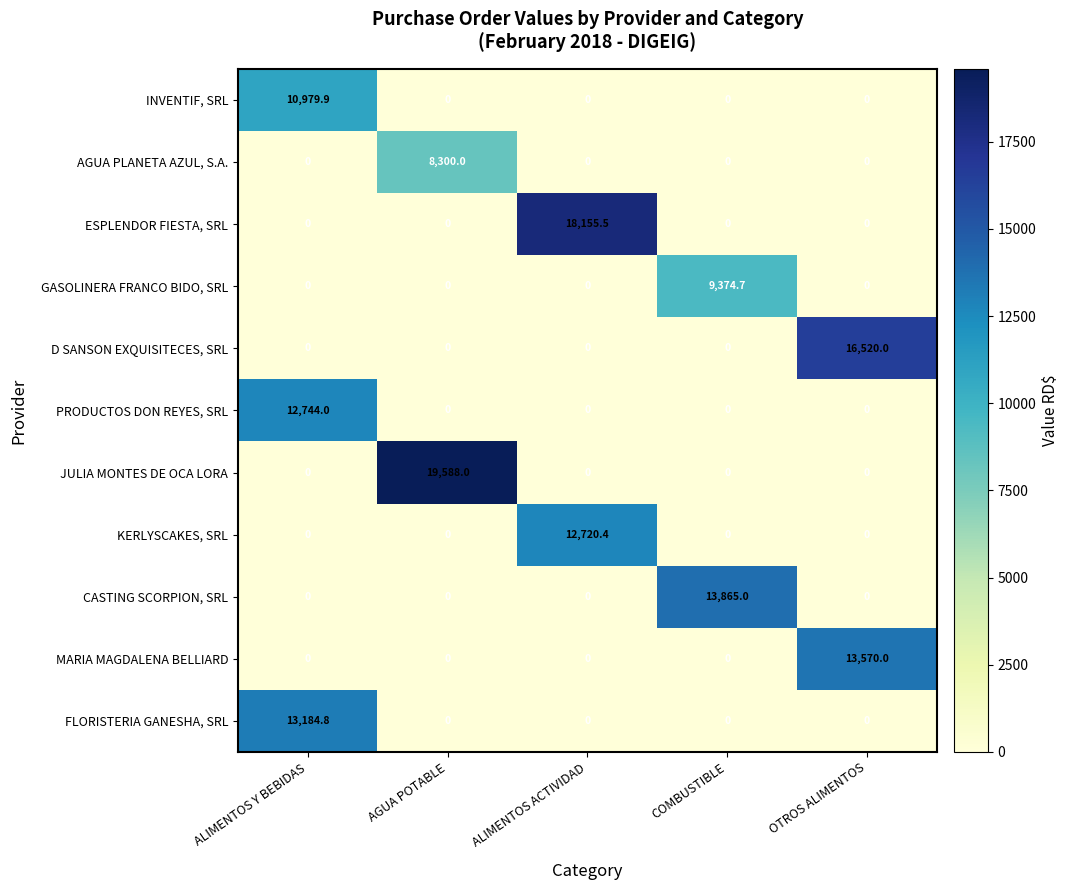

Between ALIMENTOS ACTIVIDAD and OTROS ALIMENTOS, which series saw the biggest shift?

ESPLENDOR FIESTA, SRL